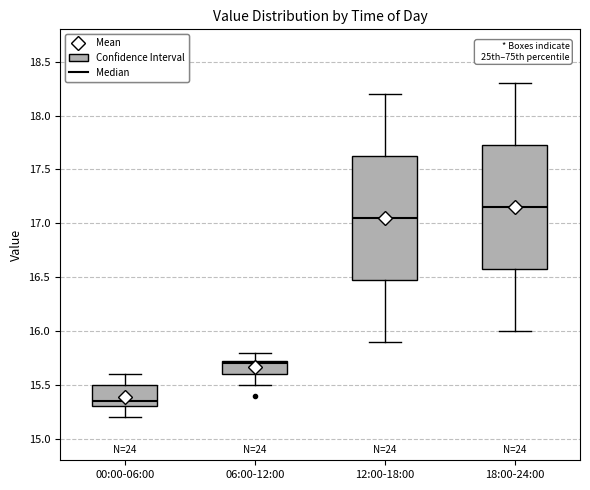

Reading left to right, read every box against the y-axis: the position of its median line, the range the box covers, and the ends of its whiskers. The values are not printed on the chart, so give them approximately, as read against the axis.

00:00-06:00: median 15.35, box 15.30 to 15.50, whiskers 15.20 to 15.60
06:00-12:00: median 15.70, box 15.60 to 15.75, whiskers 15.50 to 15.80
12:00-18:00: median 17.05, box 16.50 to 17.65, whiskers 15.90 to 18.20
18:00-24:00: median 17.15, box 16.60 to 17.75, whiskers 16.00 to 18.30